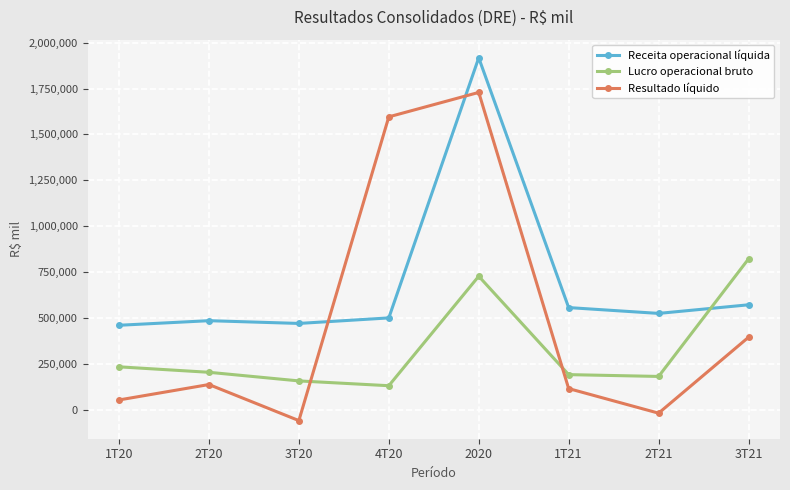

Reading left to right, transcribe all the data shown in this chart.

Receita operacional líquida: 1T20=460540	2T20=485532	3T20=470527	4T20=500649	2020=1917248	1T21=556885	2T21=525163	3T21=572063
Lucro operacional bruto: 1T20=234205	2T20=204476	3T20=157560	4T20=131365	2020=727606	1T21=191773	2T21=181885	3T21=822094
Resultado líquido: 1T20=53813	2T20=137798	3T20=-58525	4T20=1595676	2020=1728762	1T21=115798	2T21=-18129	3T21=395323